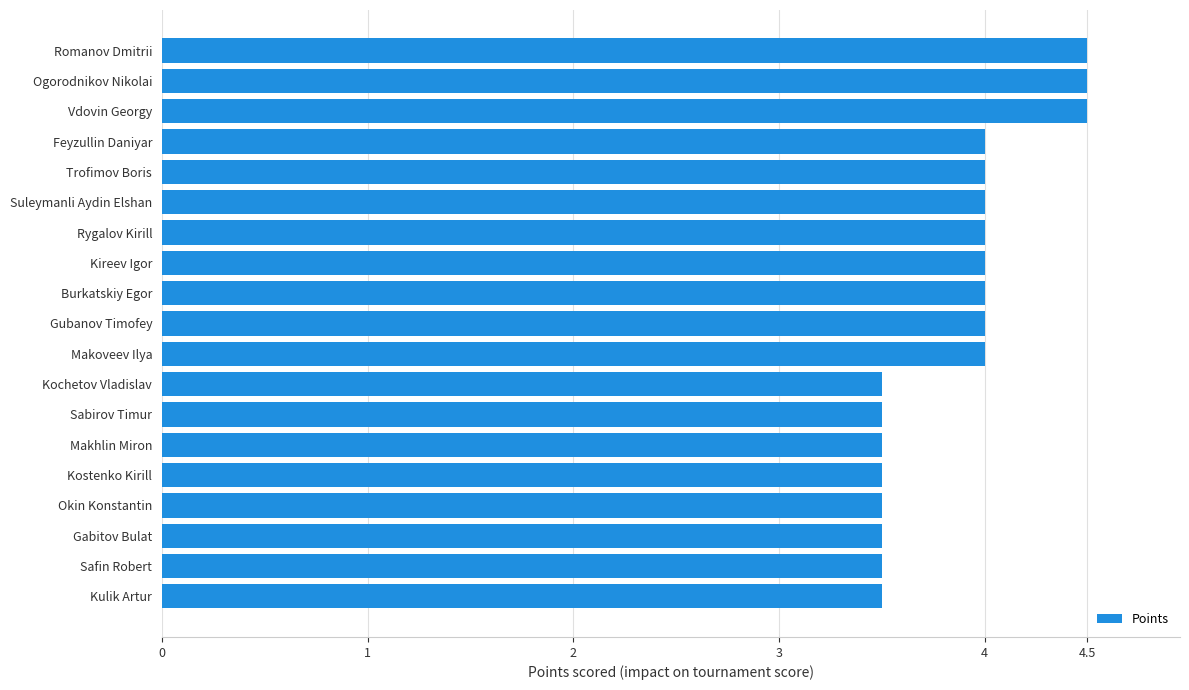

The chart shows a value of 6.8 at Feyzullin Daniyar. True or false?

False